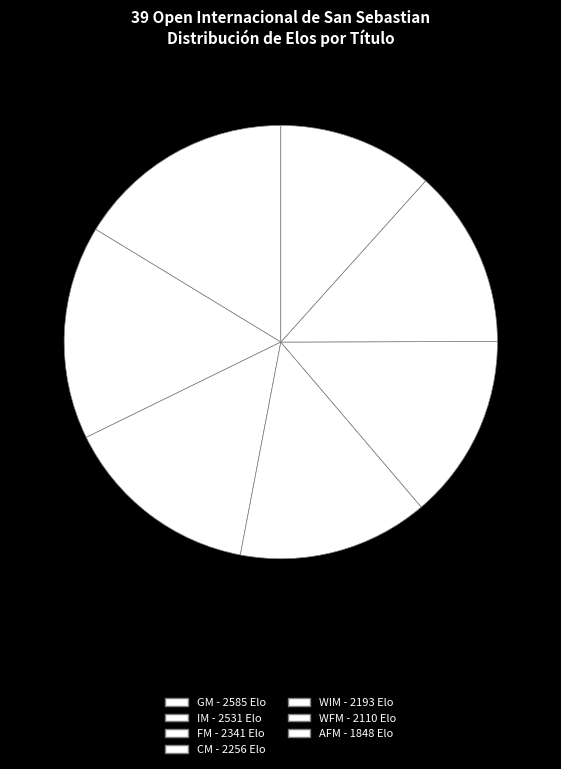

What is the ratio of the value at WFM to the value at CM?

0.9